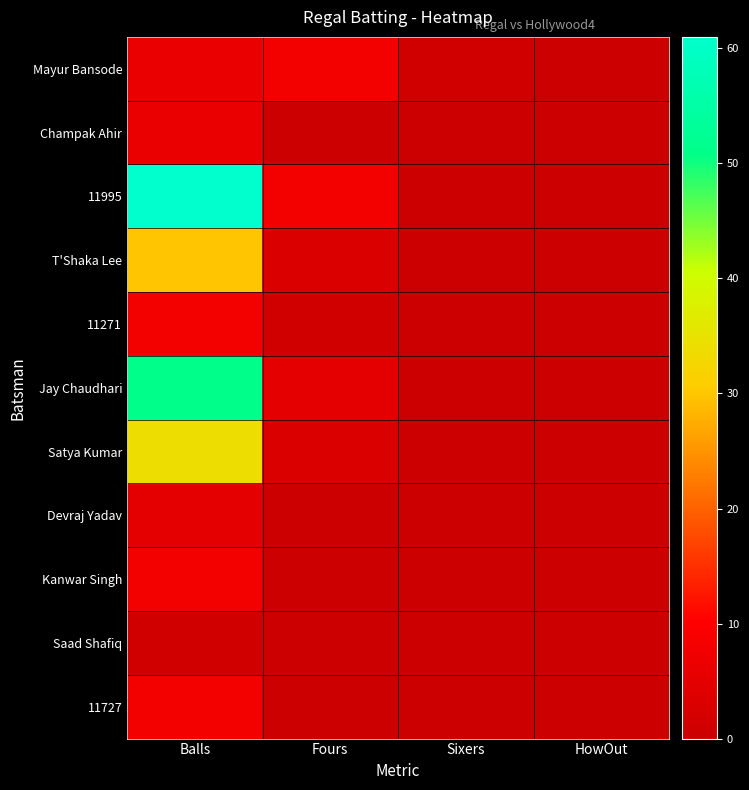

At which category does the chart reach its minimum across all series?

HowOut